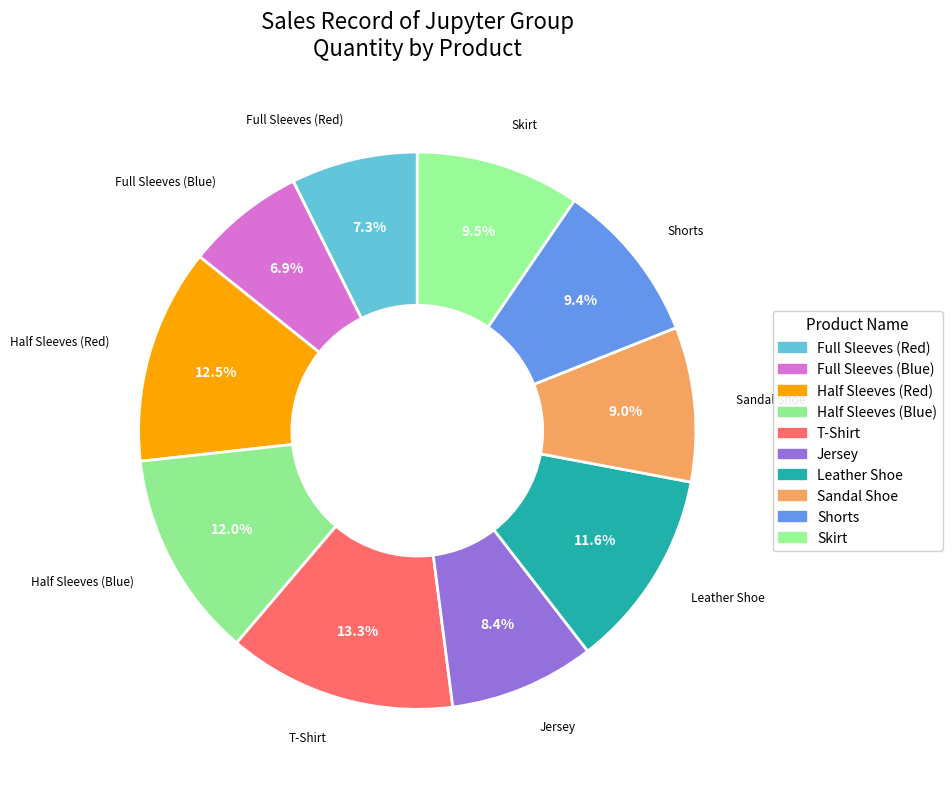

Count the number of slices in the pie.

10